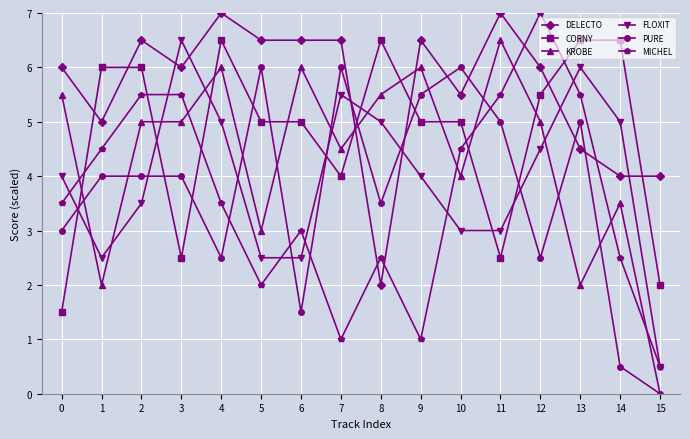

Between 3 and 11, which series saw the biggest shift?

FLOXIT